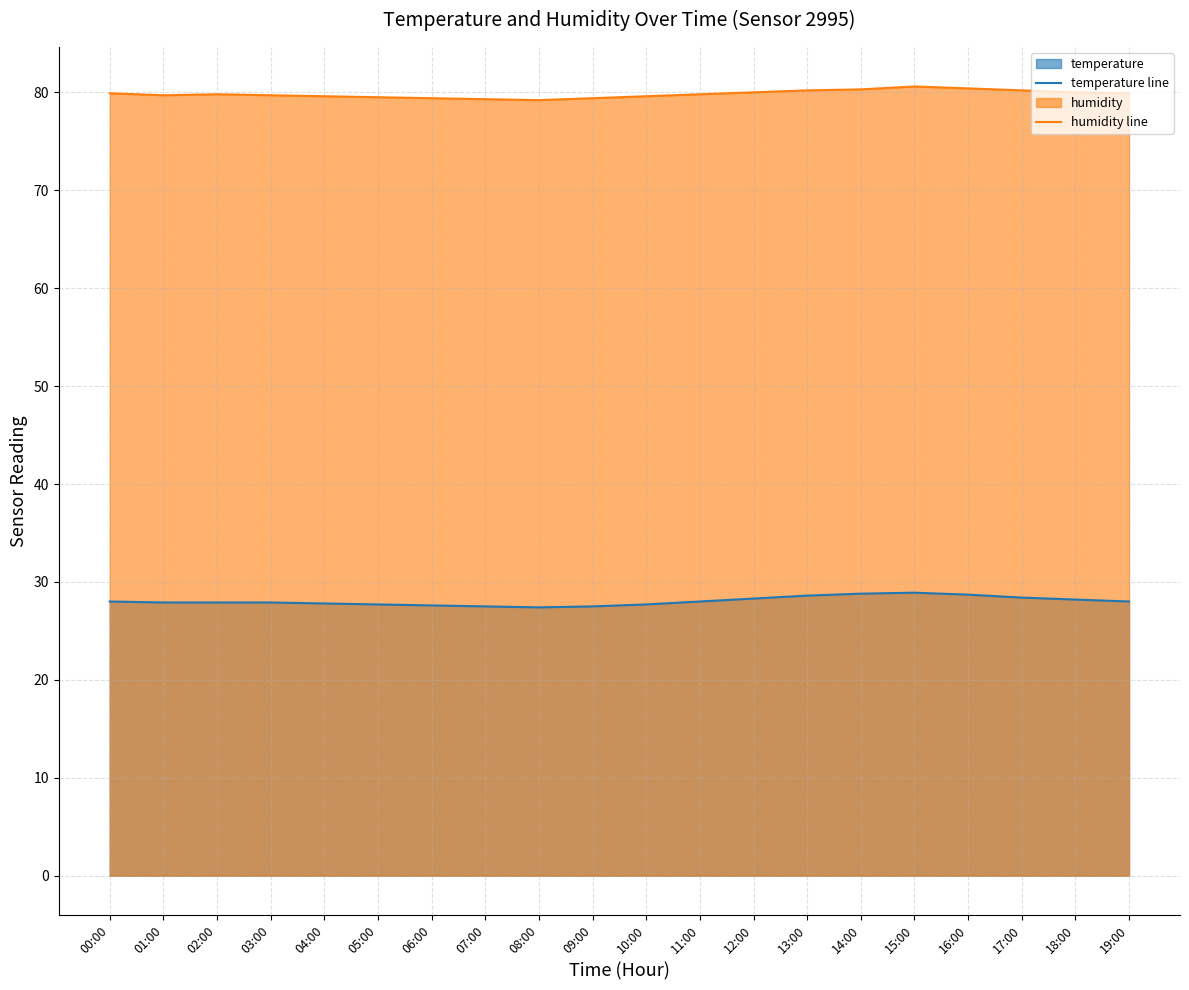

What are all the series names shown in the legend?

temperature line, humidity line